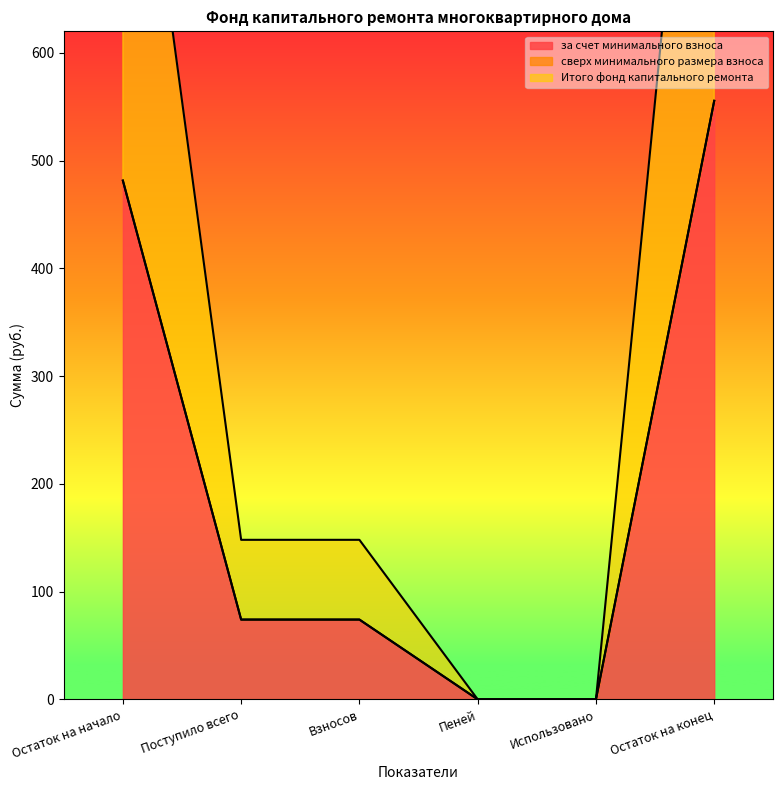

What is the maximum value for за счет минимального взноса?

555.5